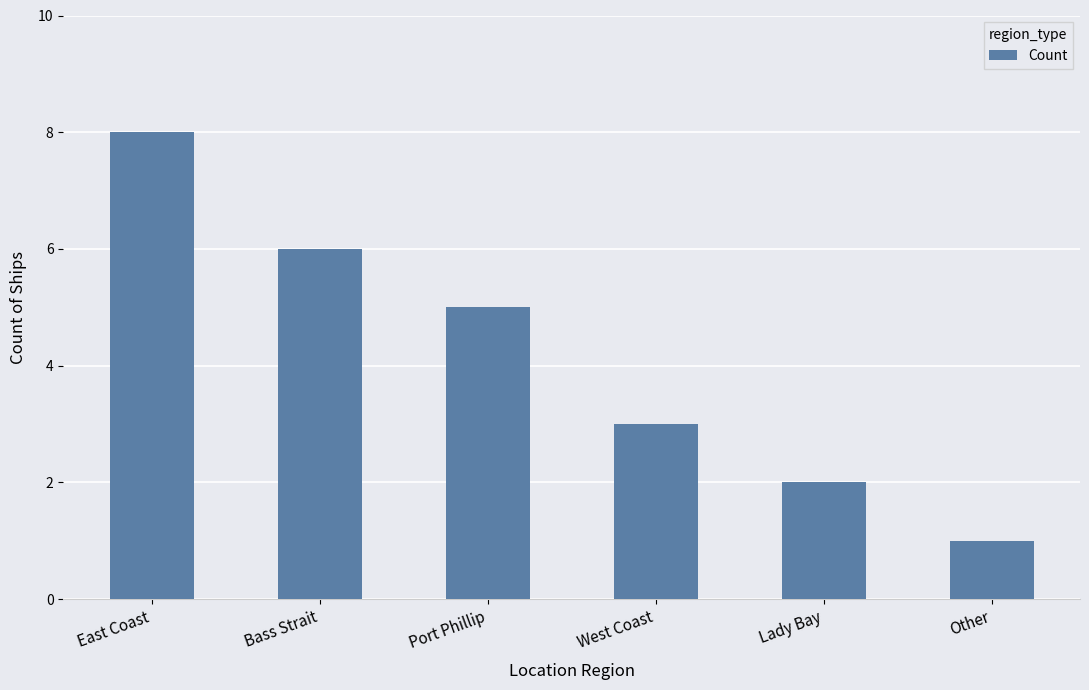

What is the smallest value displayed?

1